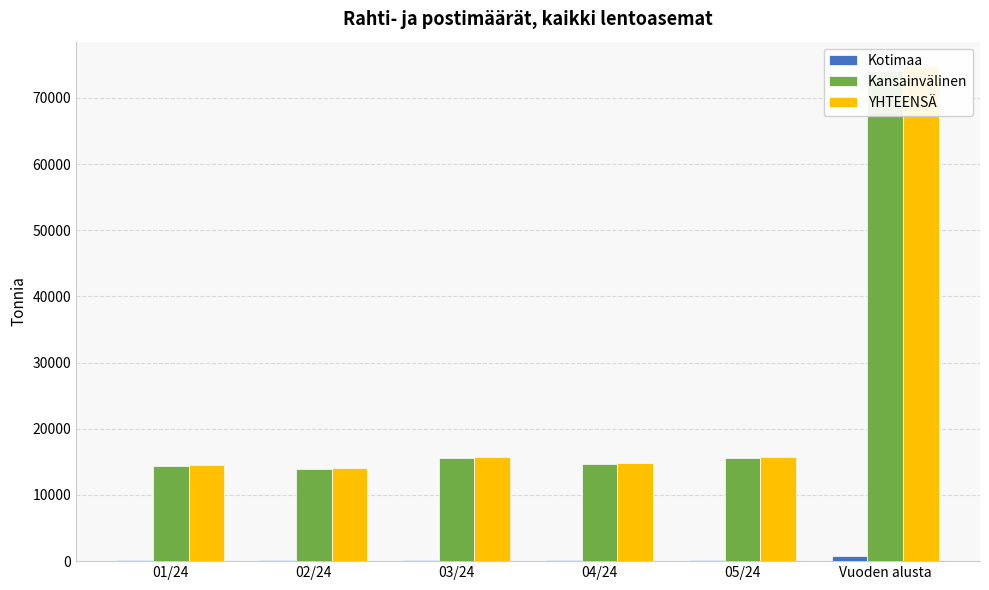

What is the sum of all Kansainvälinen values?

148051.1